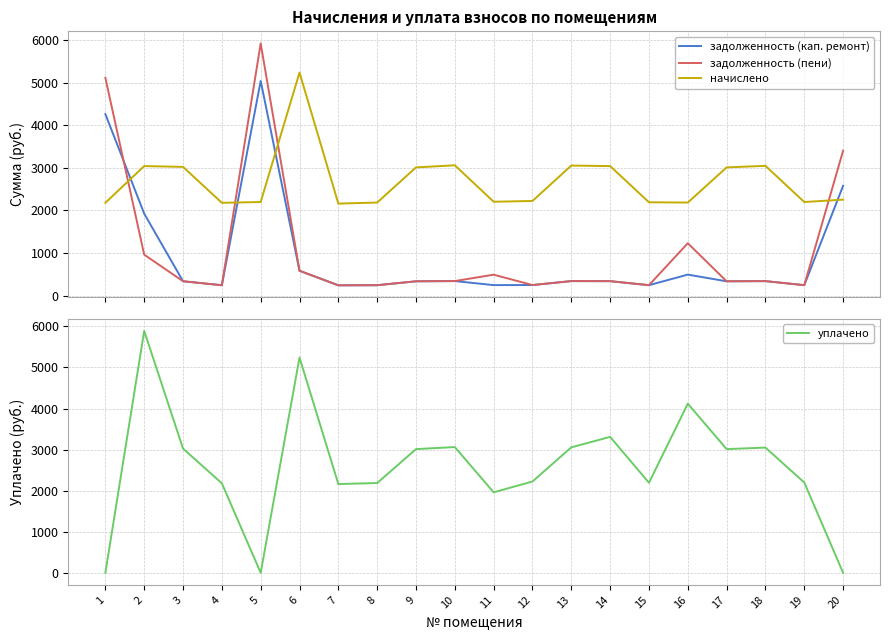

The value of начислено at 16 is 2185.9. True or false?

True